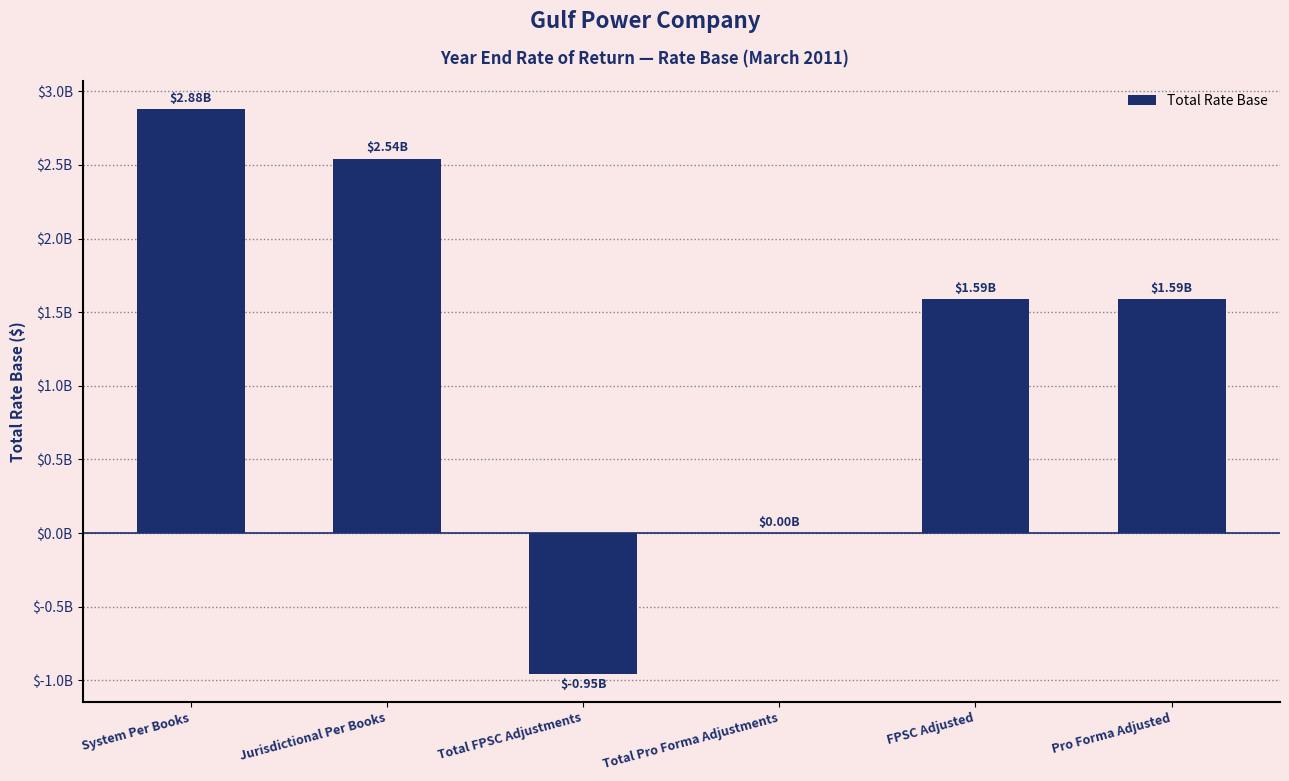

What is the value of the 6th bar from the left?

1586217551.2